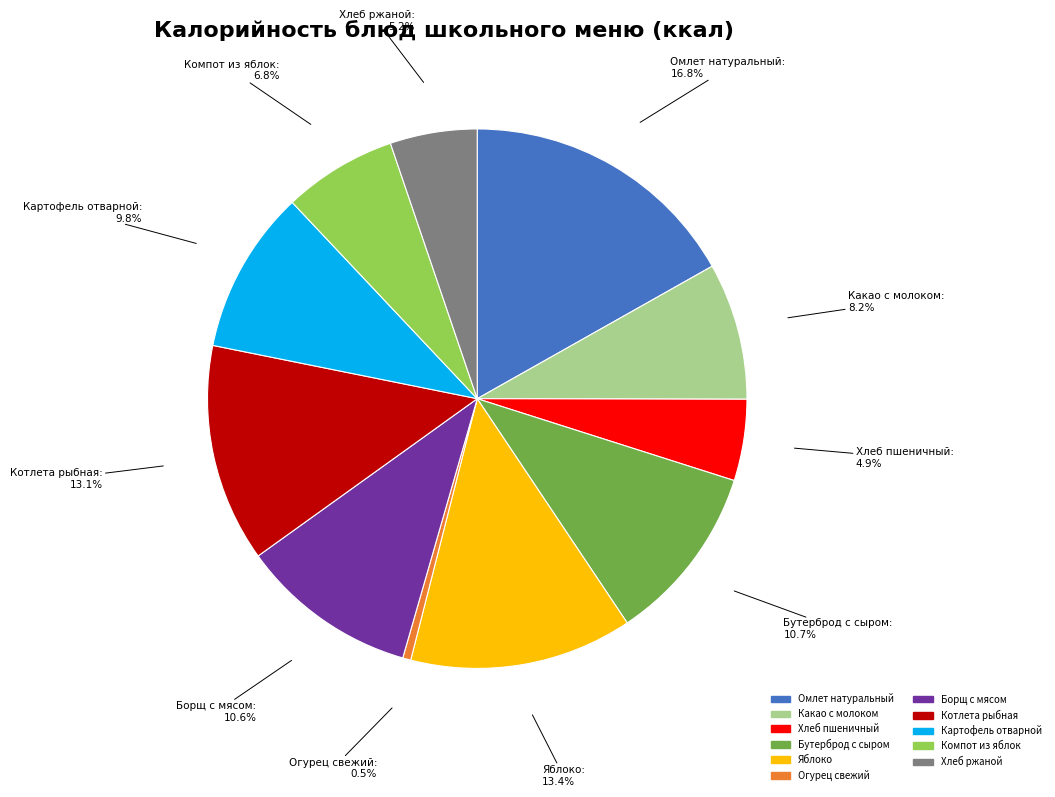

Does Огурец свежий account for over 50% of the chart?

No